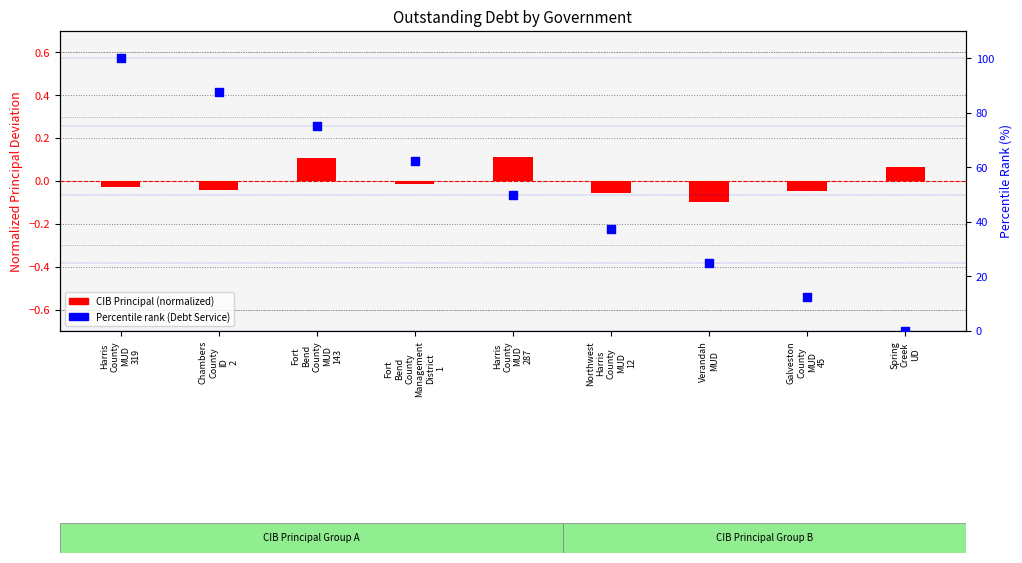

What is the total value across all series at Spring
Creek
UD?

0.1